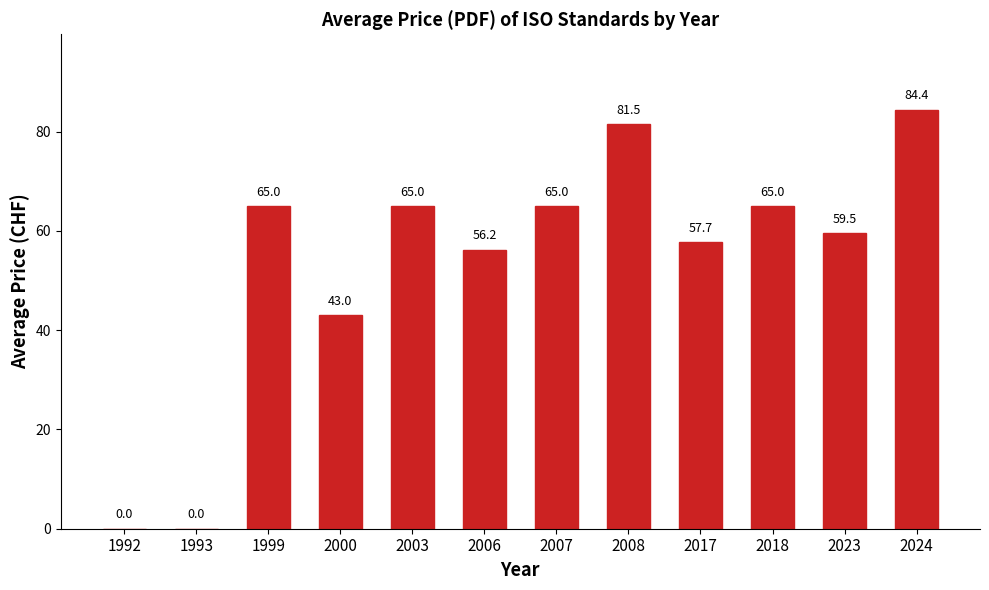

What is the greatest value displayed?

84.4